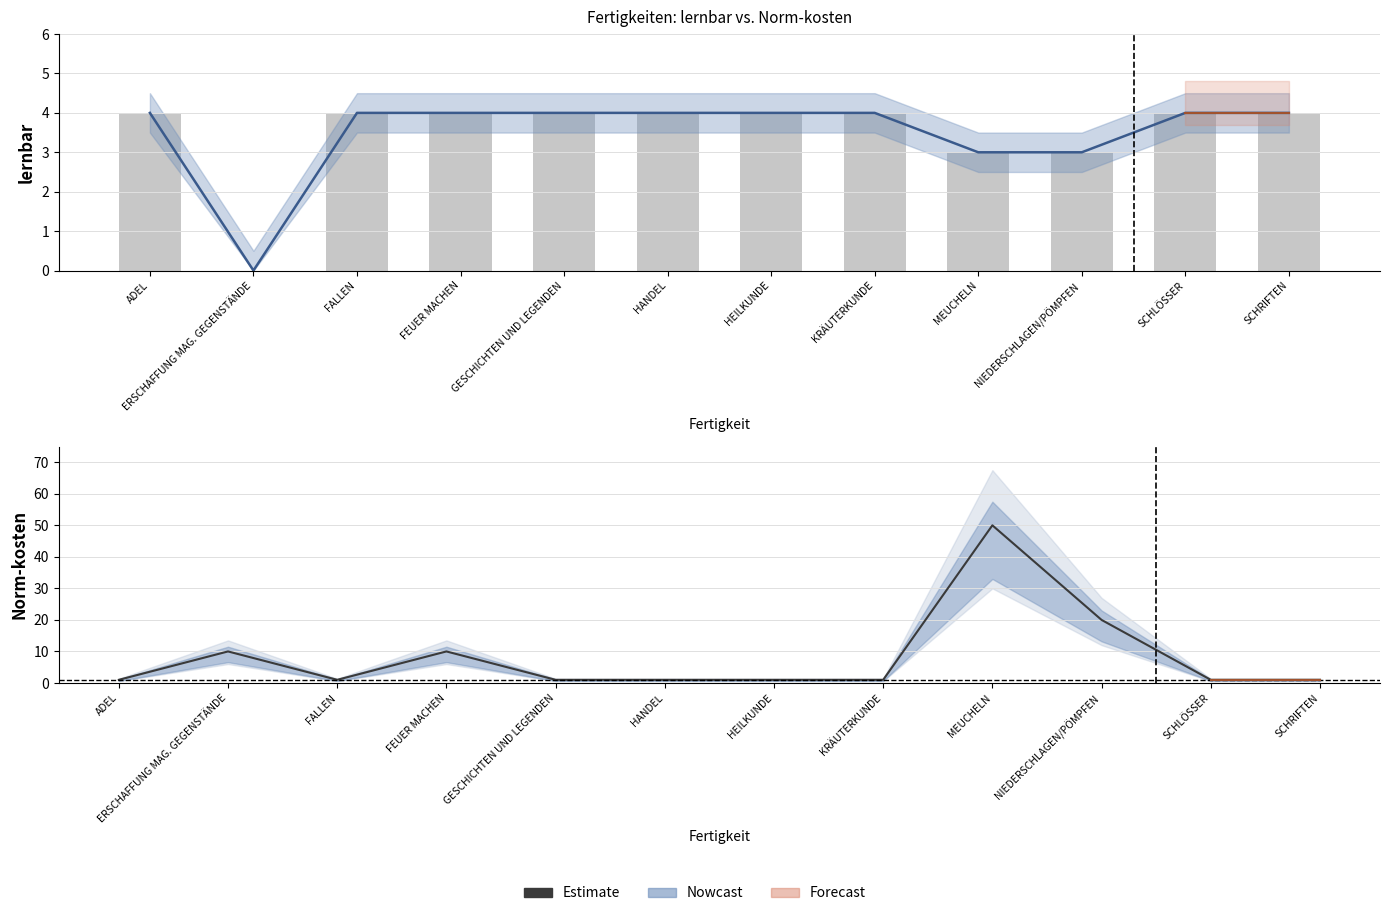

At how many categories does at least one series exceed 36?

1